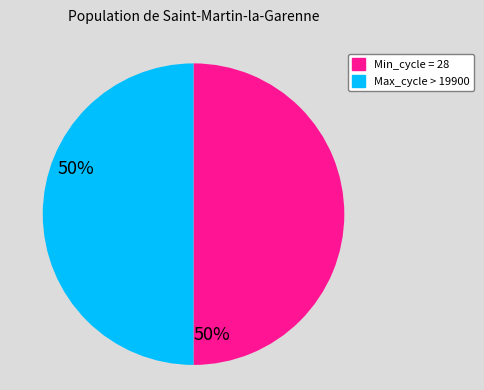

What is the ratio of the value at Min_cycle = 28 to the value at Max_cycle > 19900?

1.0